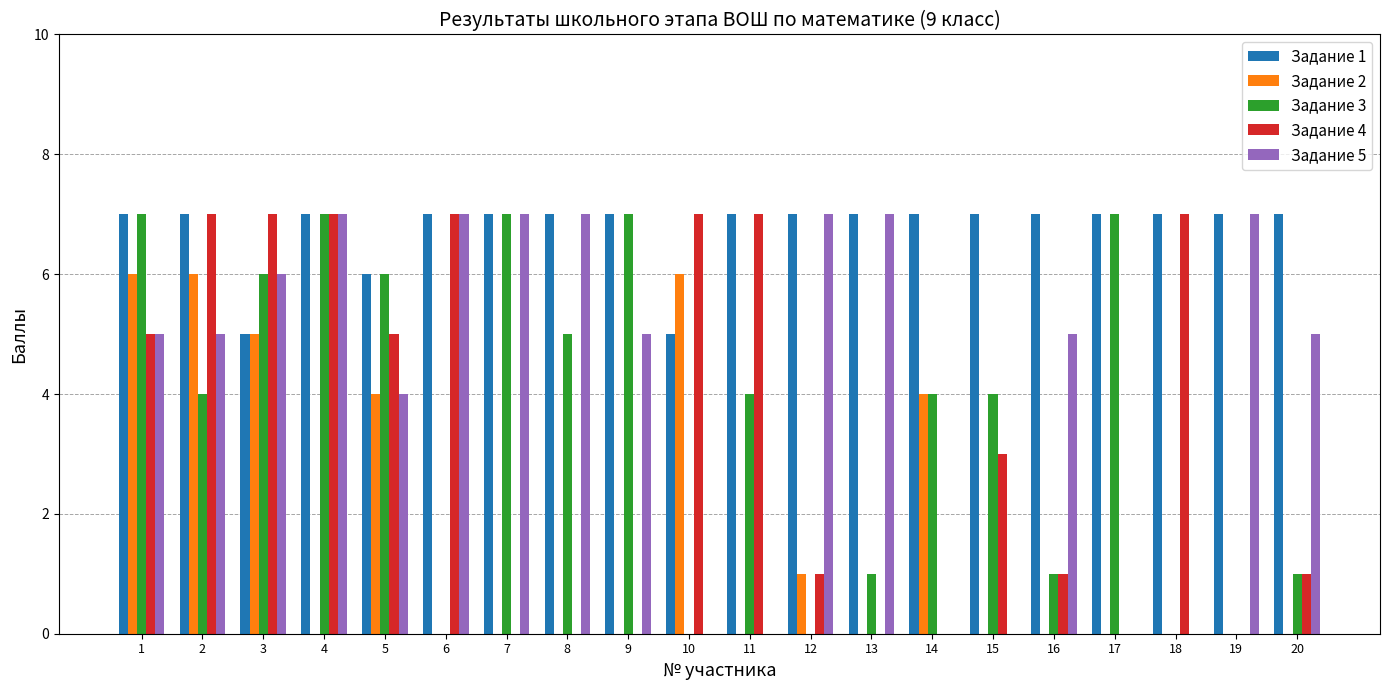

What is the average value of the Задание 2 series?

2